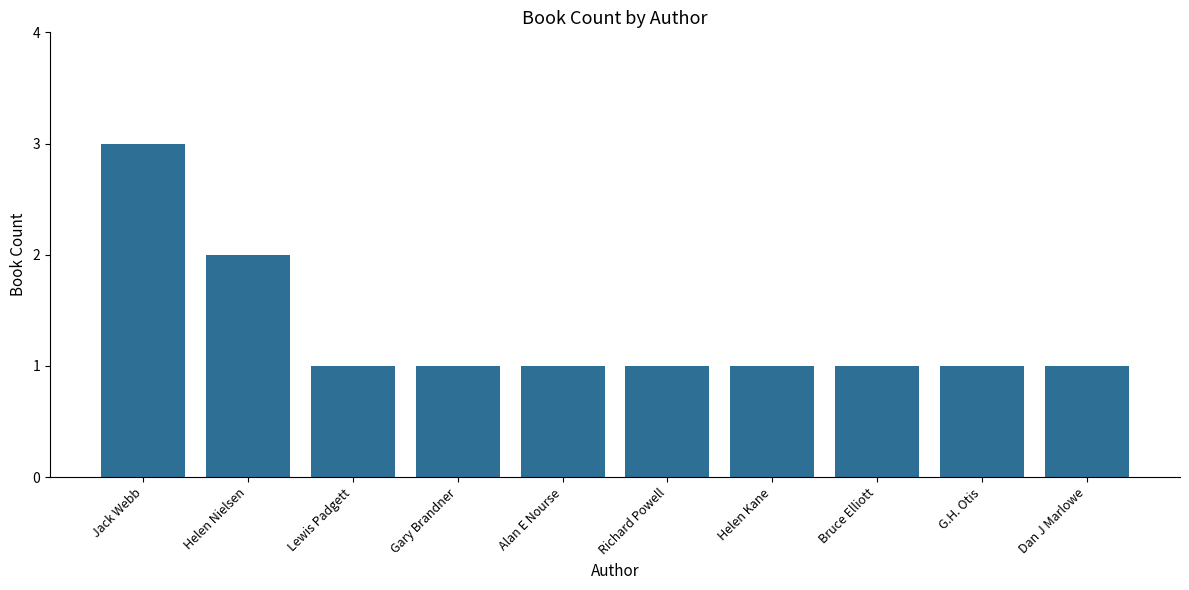

How many values are between 1 and 2?

9